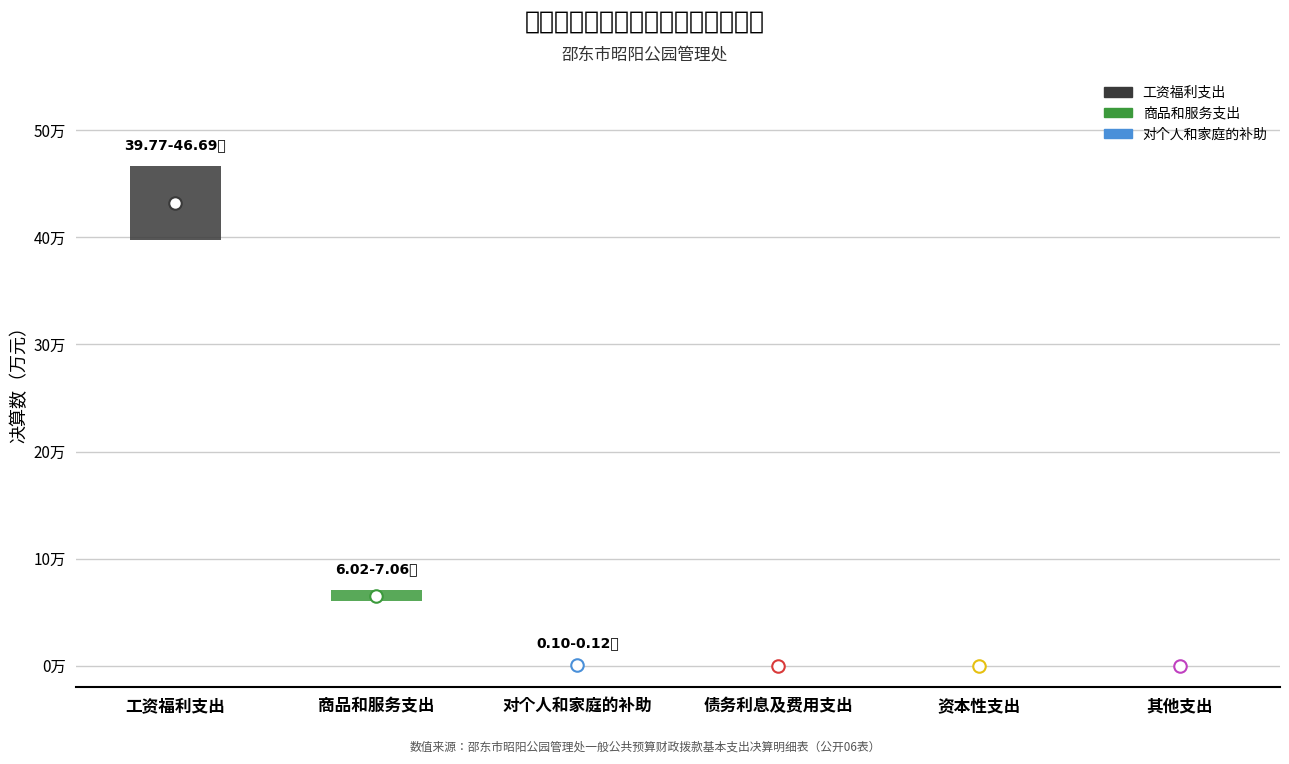

What is the label of the 1st bar from the left?

工资福利支出